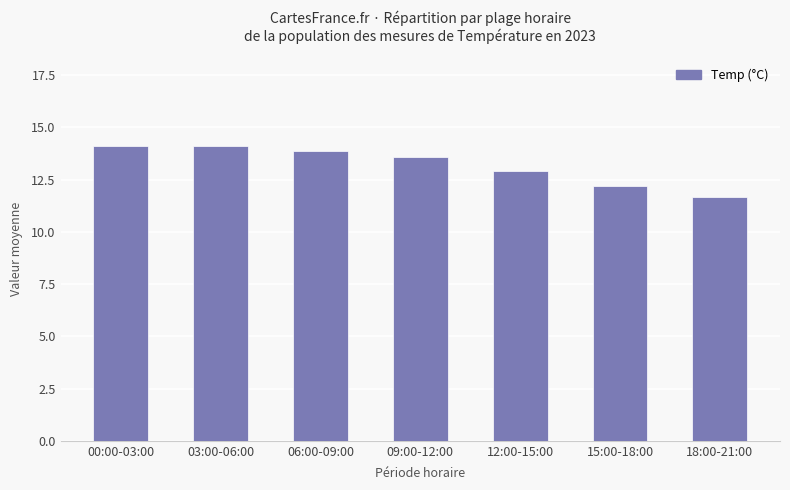

Between 09:00-12:00 and 18:00-21:00, which is larger?

09:00-12:00